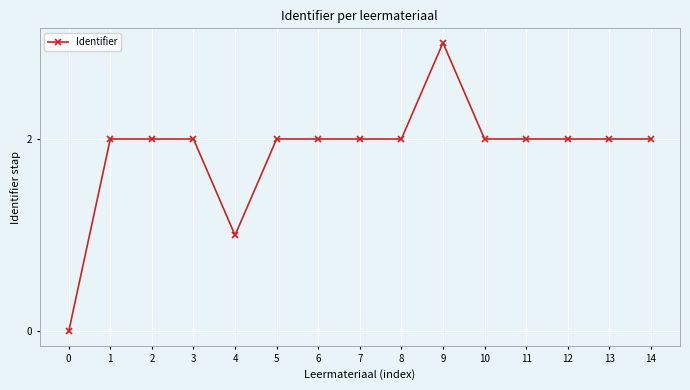

What is the value of the 9th point from the left?

2